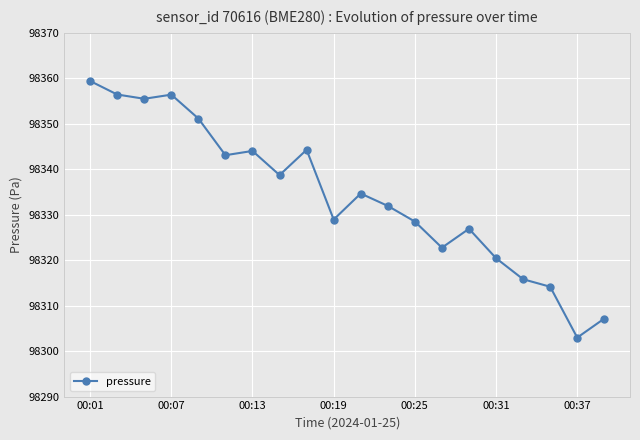

True or false: there are more than 0 points higher than both neighbors.

True